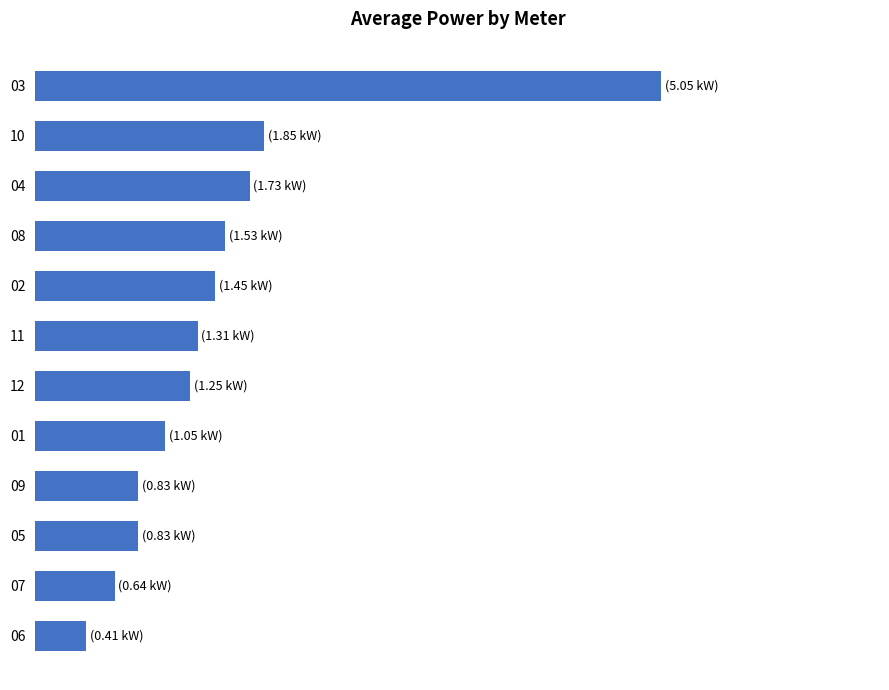

Are the bars horizontal?

Yes